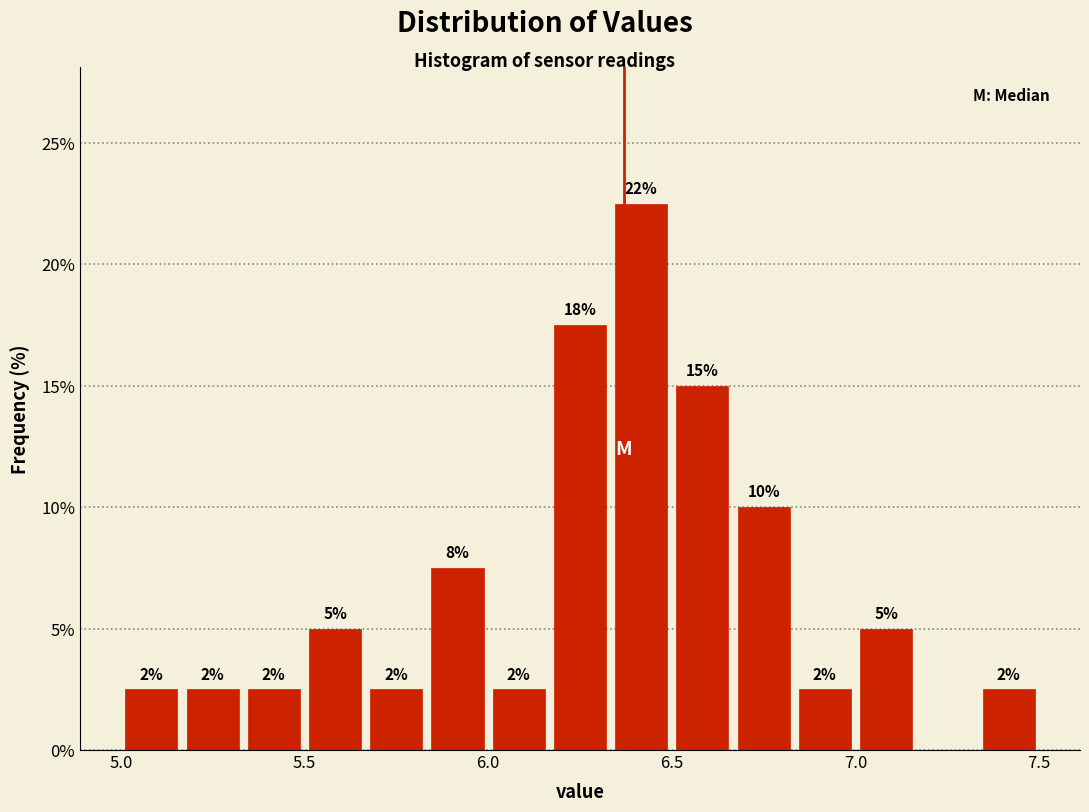

Read against the x-axis, roughly where is the centre of the tallest bar?

6.40